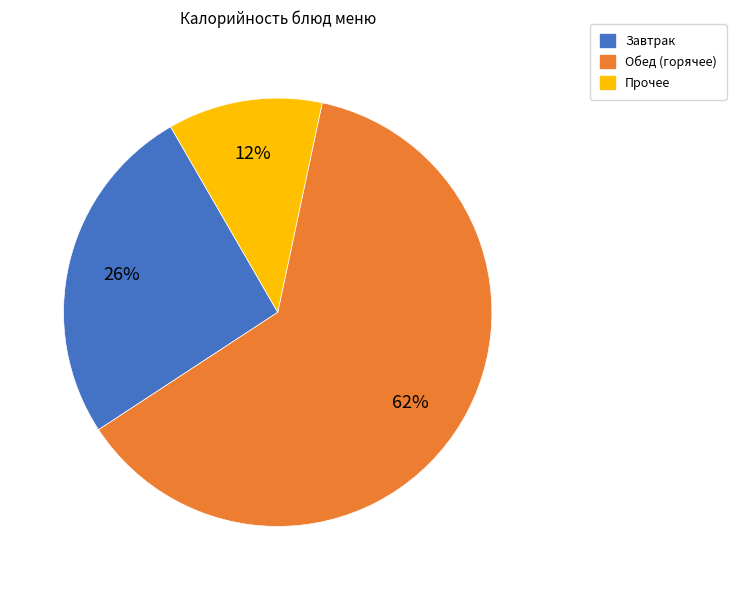

To the nearest percent, what is the average slice percentage?

33%